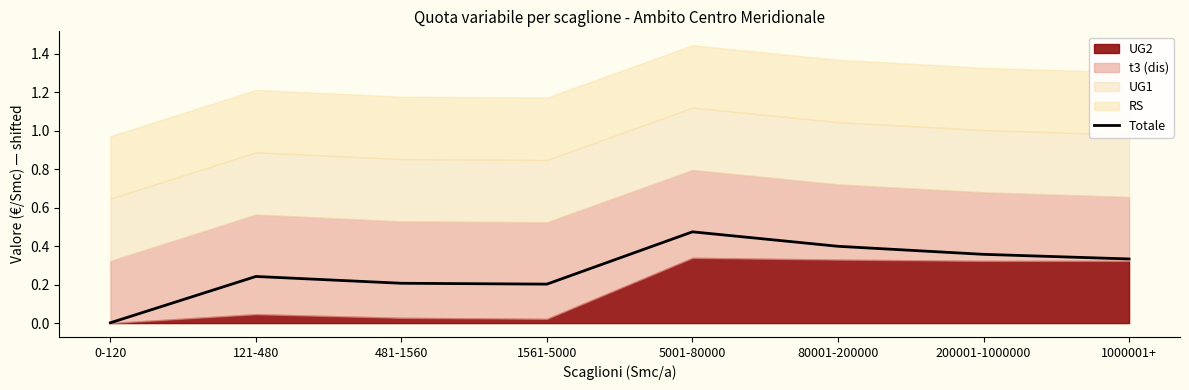

What is the change in value from 1561-5000 to 200001-1000000?

+0.2